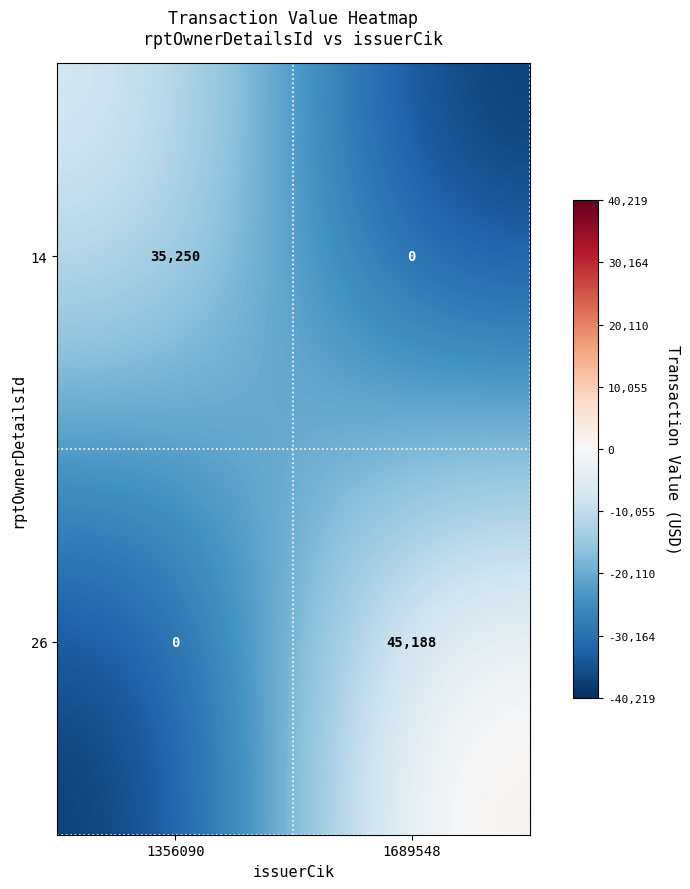

Count the number of data series in this chart.

2